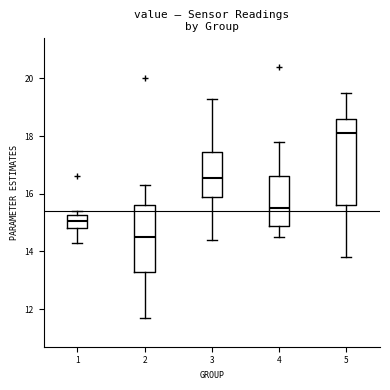

Where does the upper whisker of the box at x = 2 end on the y-axis? The values are not printed on the chart, so give them approximately, as read against the axis.

16.4